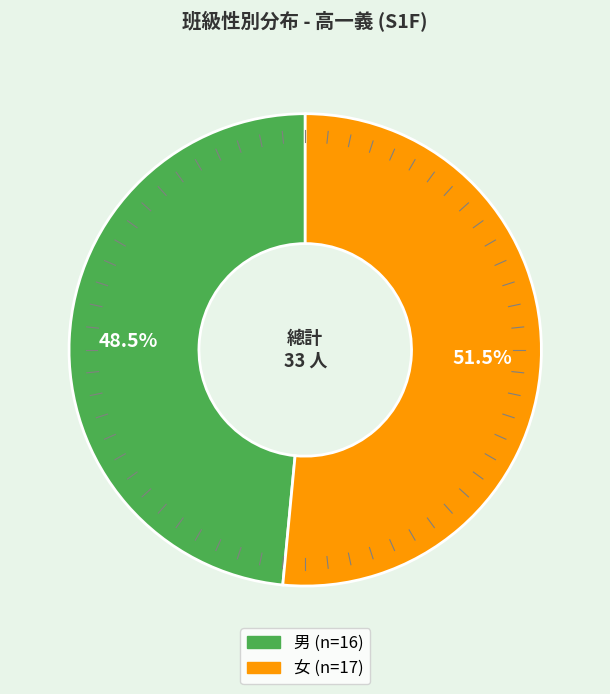

The 女 slice represents 42% of the pie. True or false?

False